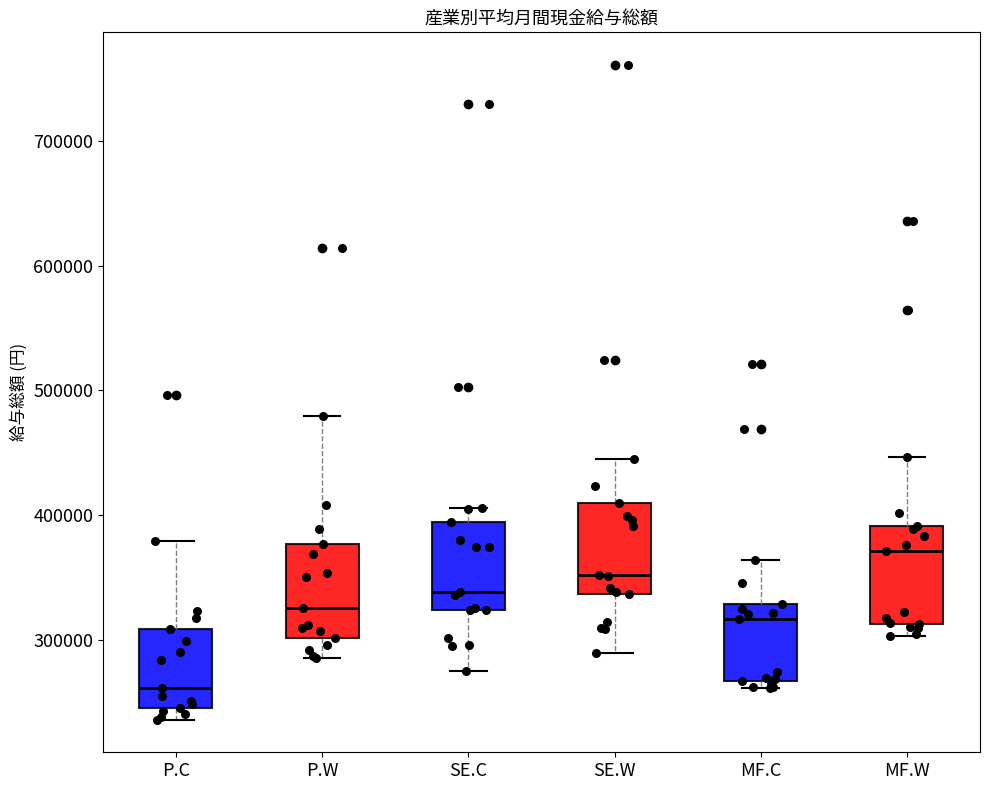

Which box's median line is the lowest?

P.C